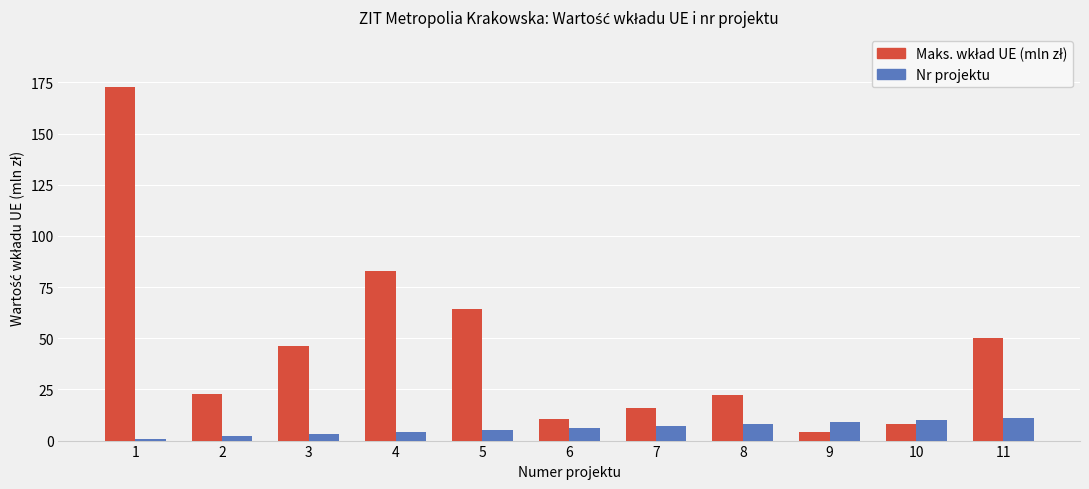

Is it true that Nr projektu equals 5.0 at 5?

True